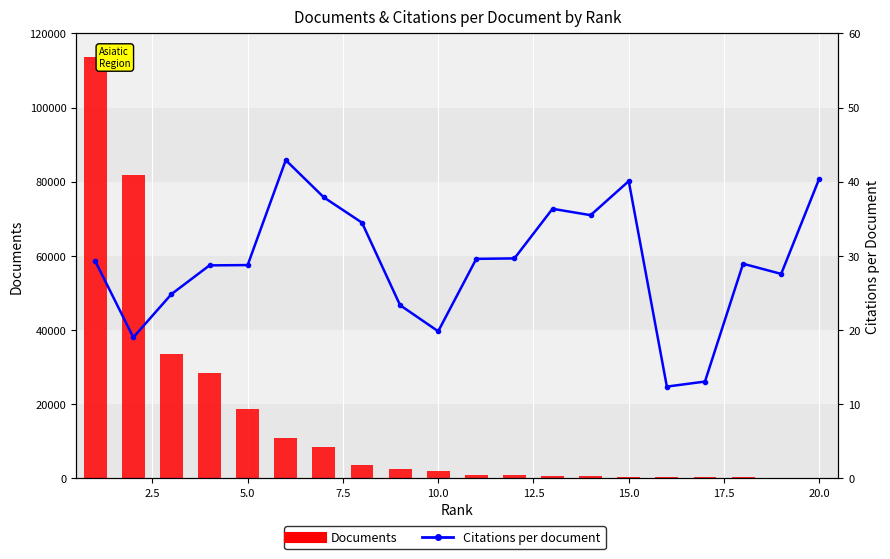

Between 10.0 and 15.0, which series saw the biggest shift?

Documents